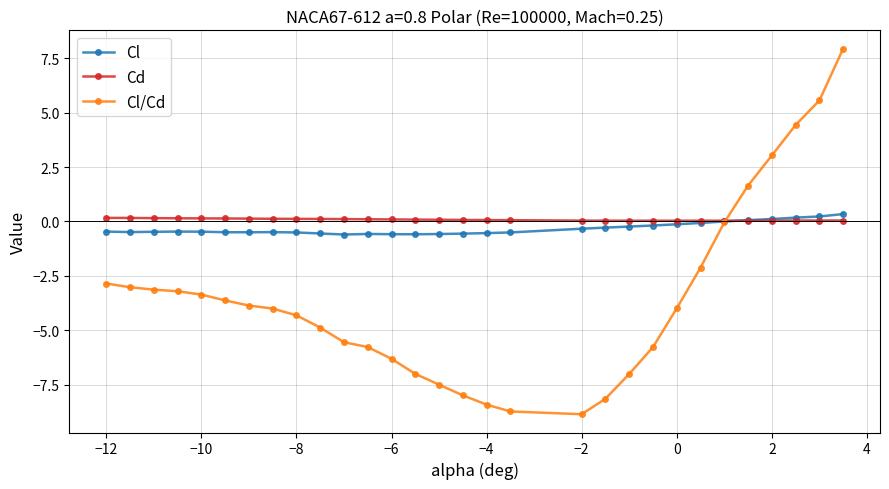

What is the value of the Cl/Cd point at the 5th from the left?

-3.4